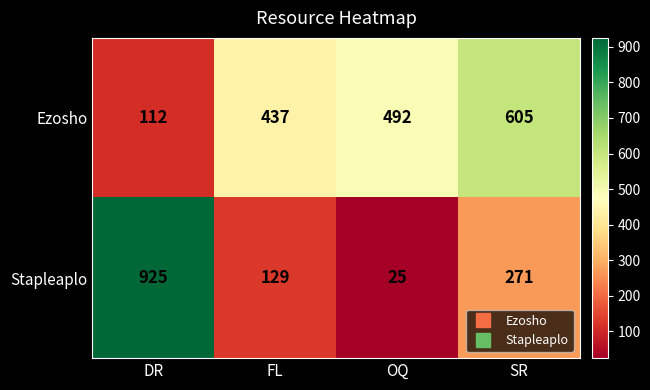

What is the minimum value shown in the chart?

25